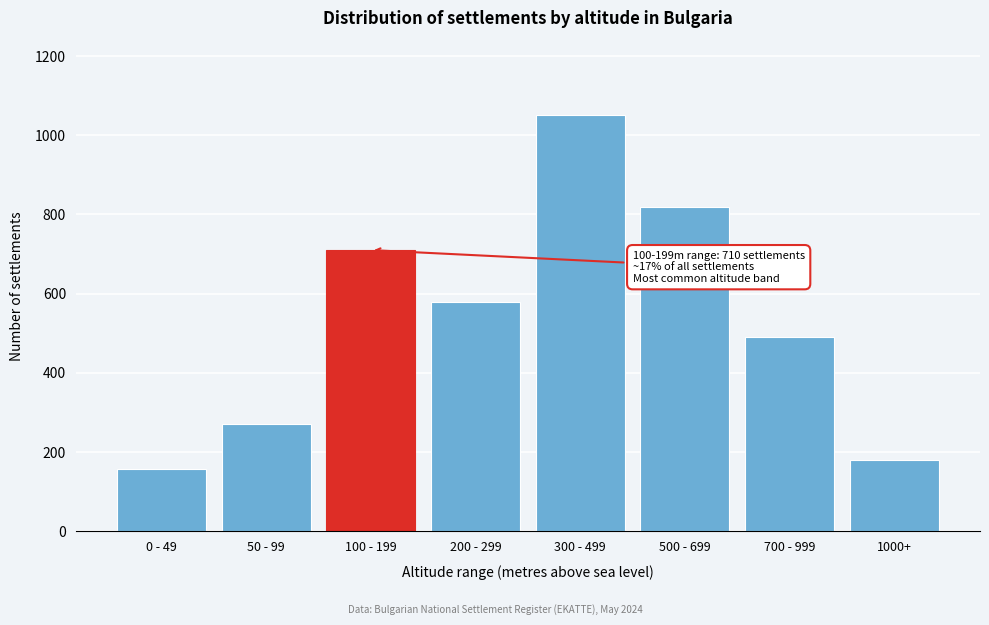

Reading right to left, list all the values displayed in this chart.

1000+=180	700 - 999=490	500 - 699=820	300 - 499=1050	200 - 299=580	100 - 199=710	50 - 99=271	0 - 49=158